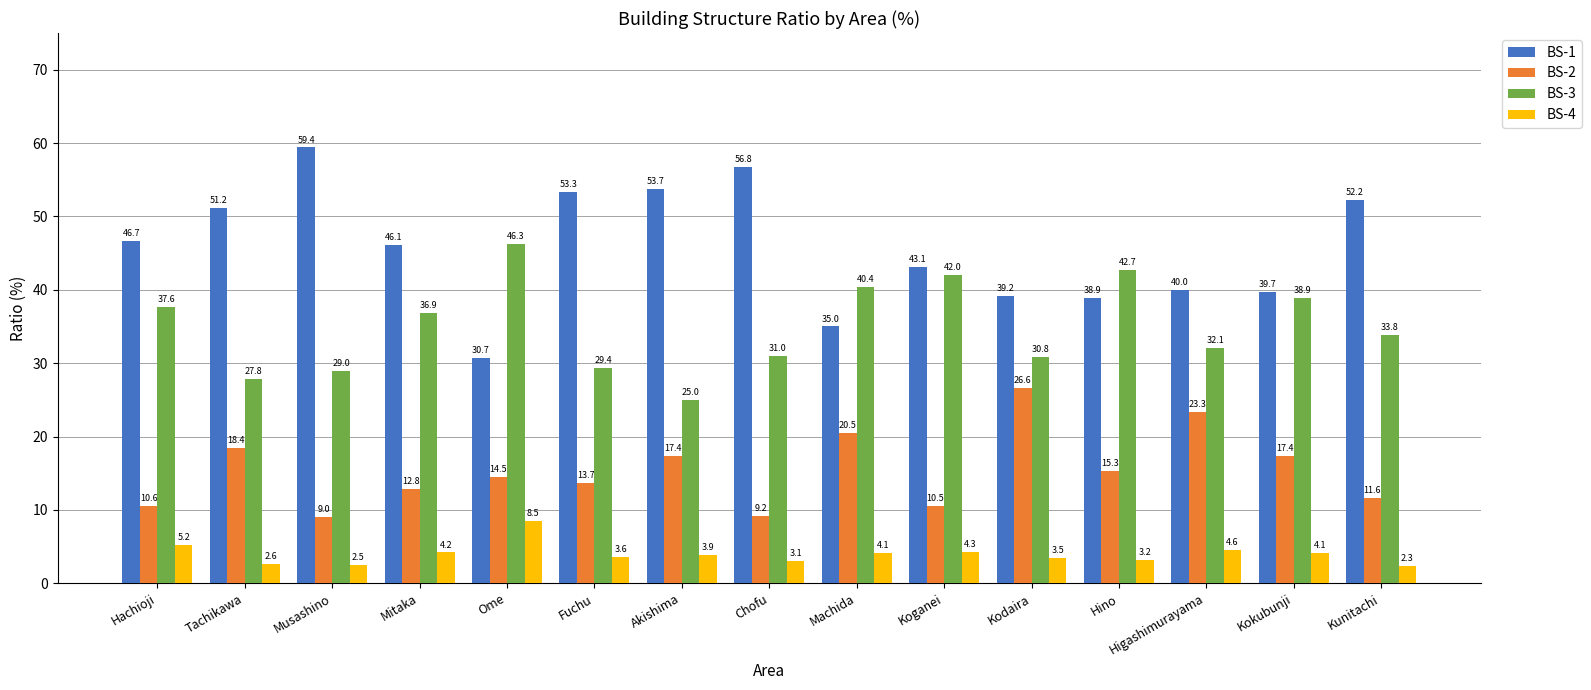

Read the BS-4 value at Machida.

4.1